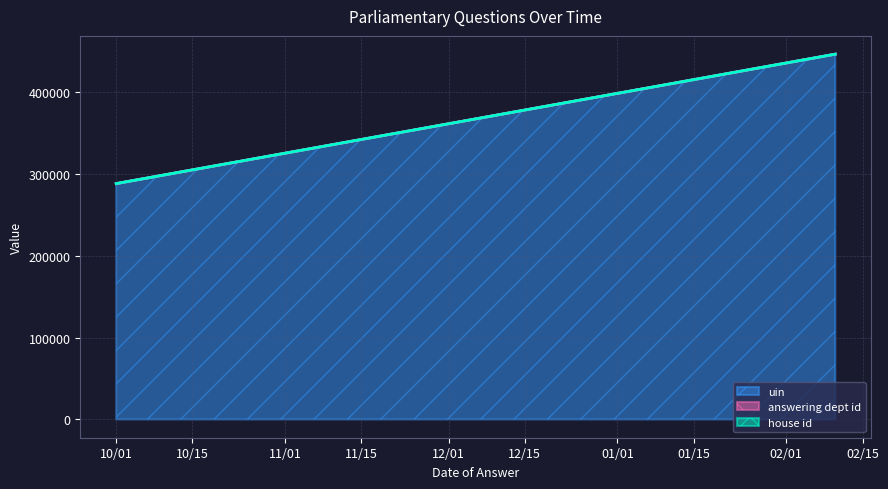

Which category has the highest value in the uin series?

2021-02-10